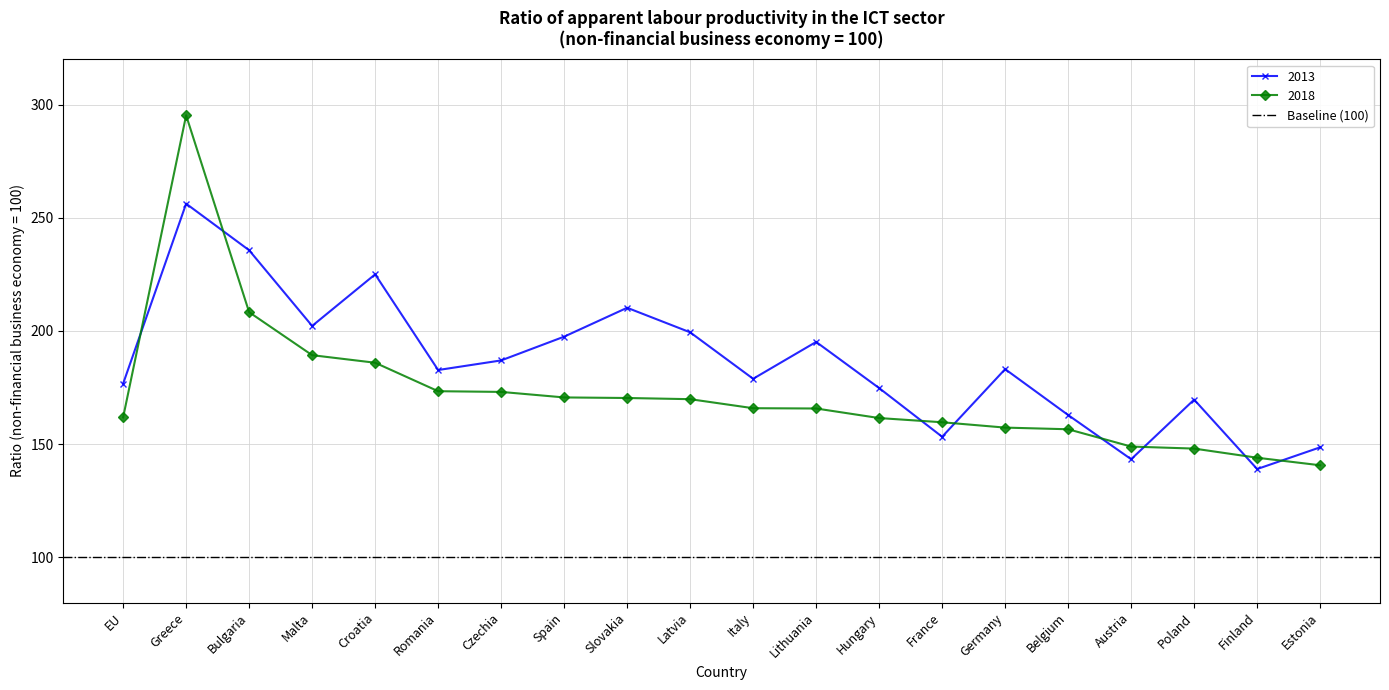

What are all the series names shown in the legend?

2013, 2018